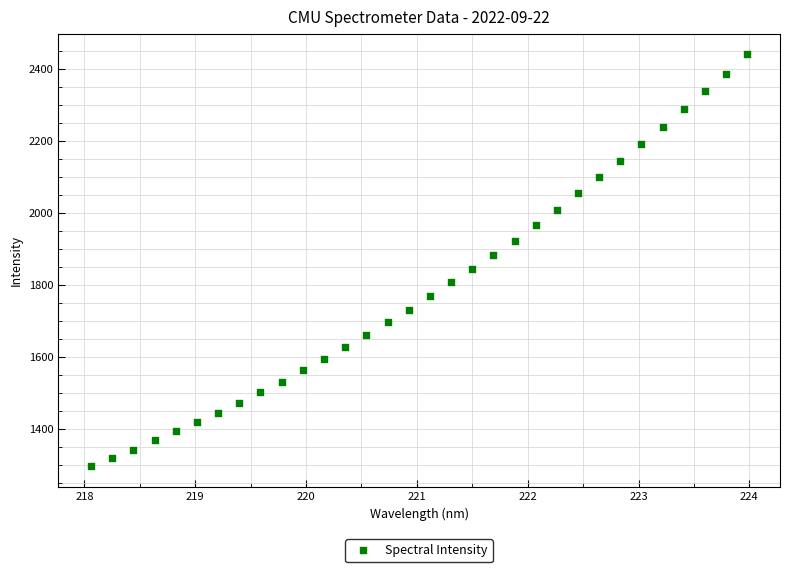

What is the range of X values (max minus min)?

5.9